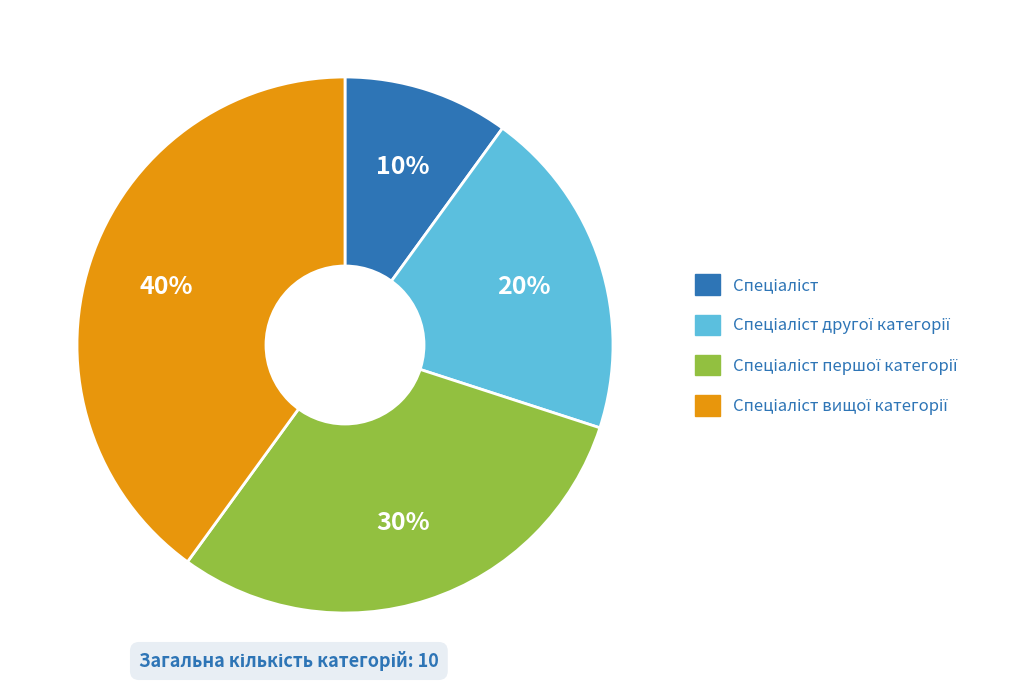

Does any single category account for the majority?

No